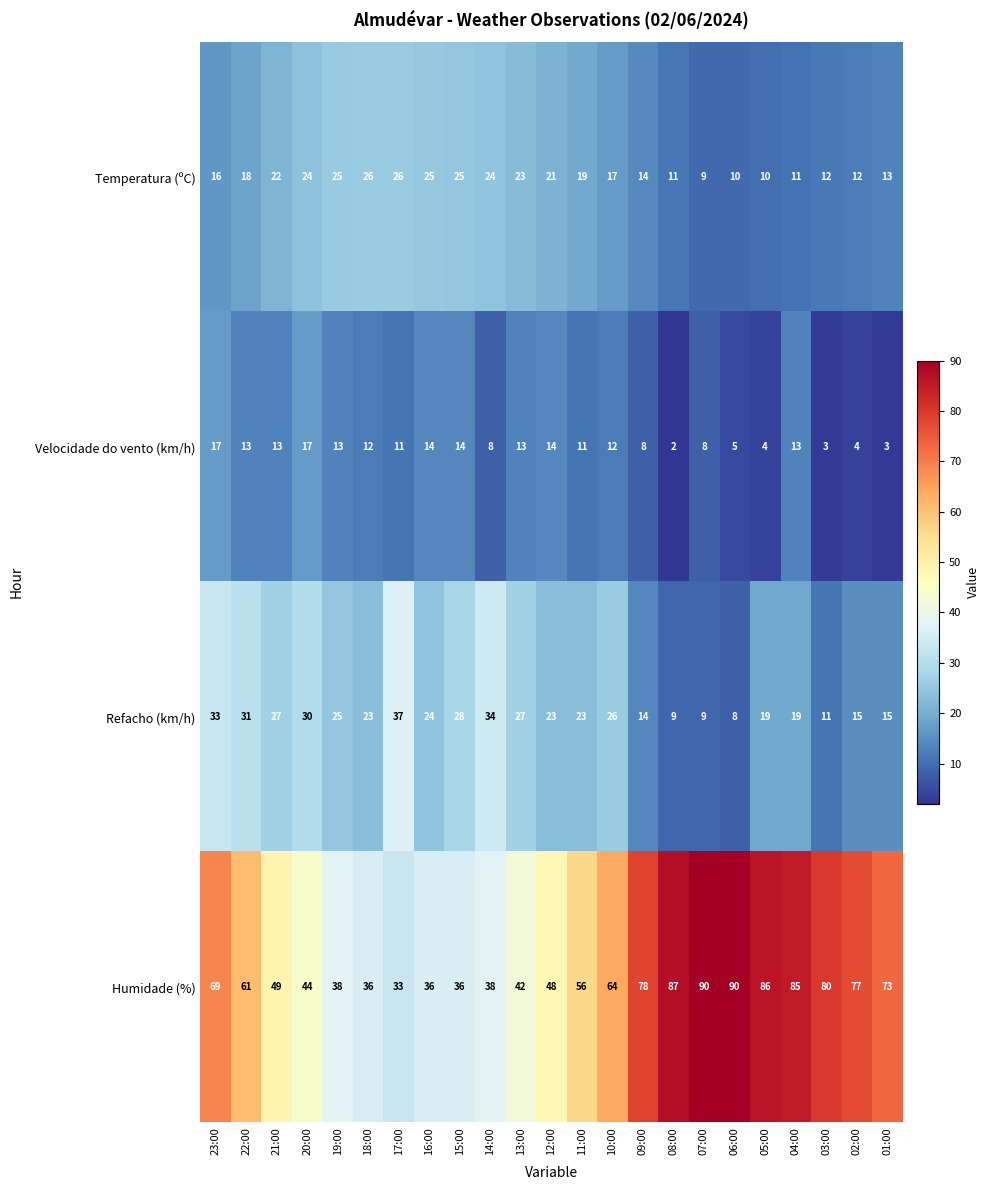

What is the sum of all Velocidade do vento (km/h) values?

232